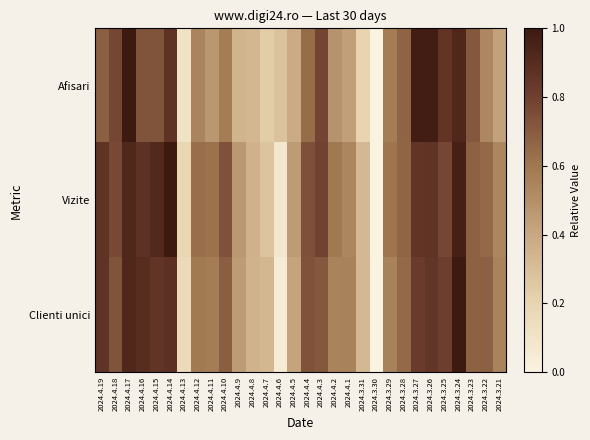

At how many categories does at least one series exceed 0?

29